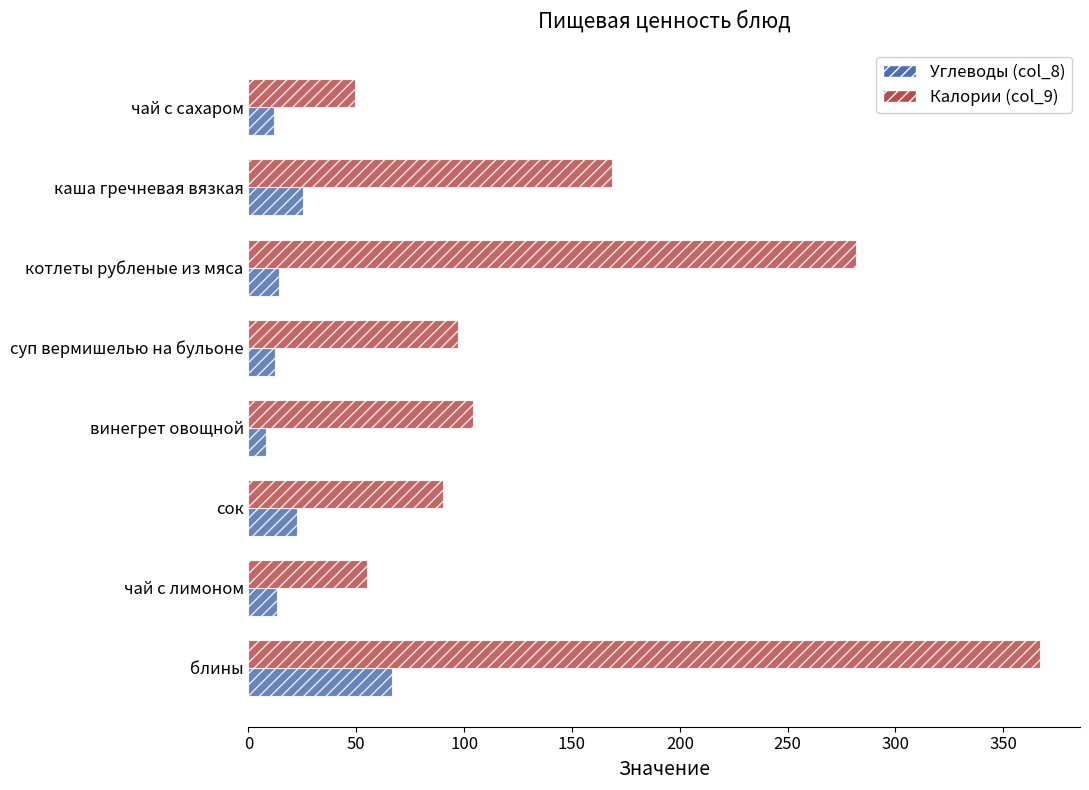

How many data points does each series have?

8